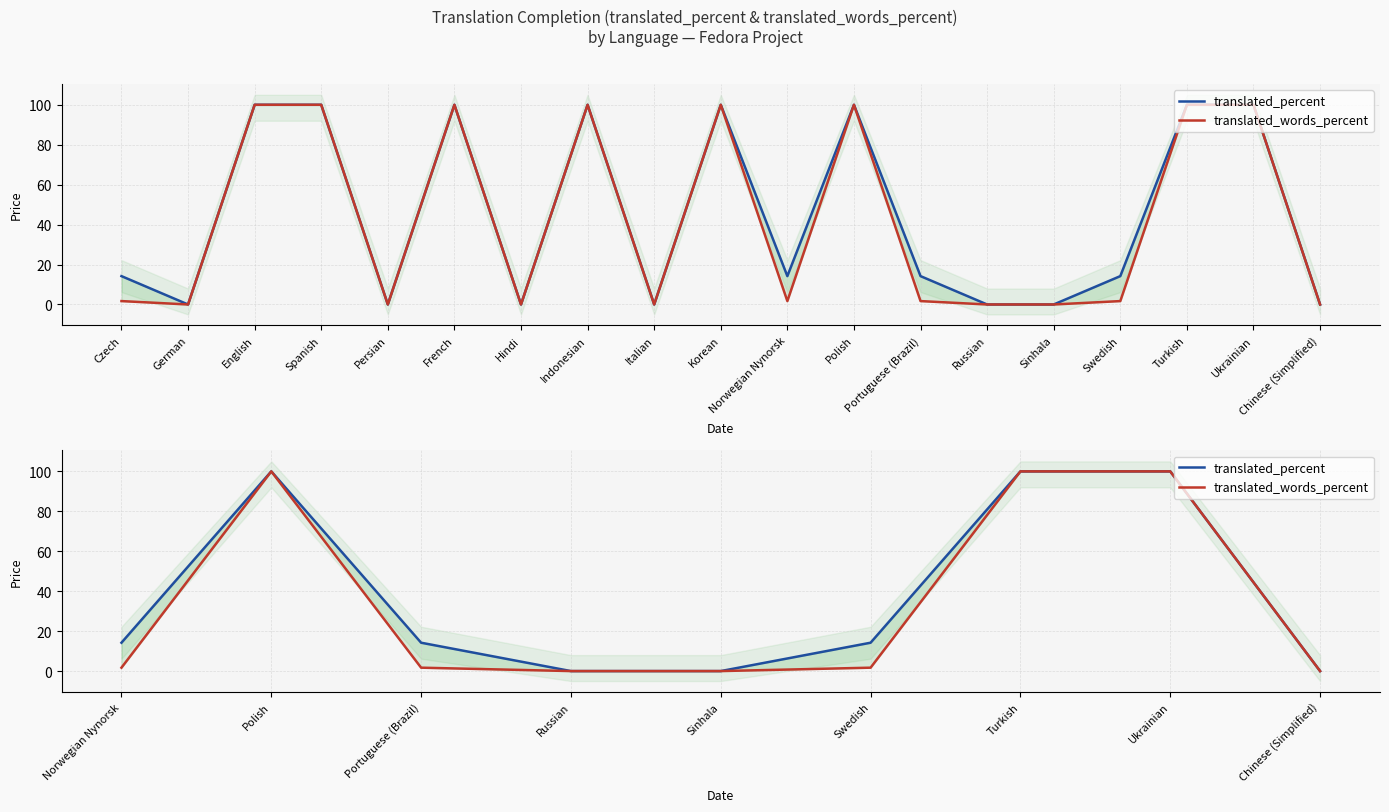

What is the average value of the translated_percent series?

38.1